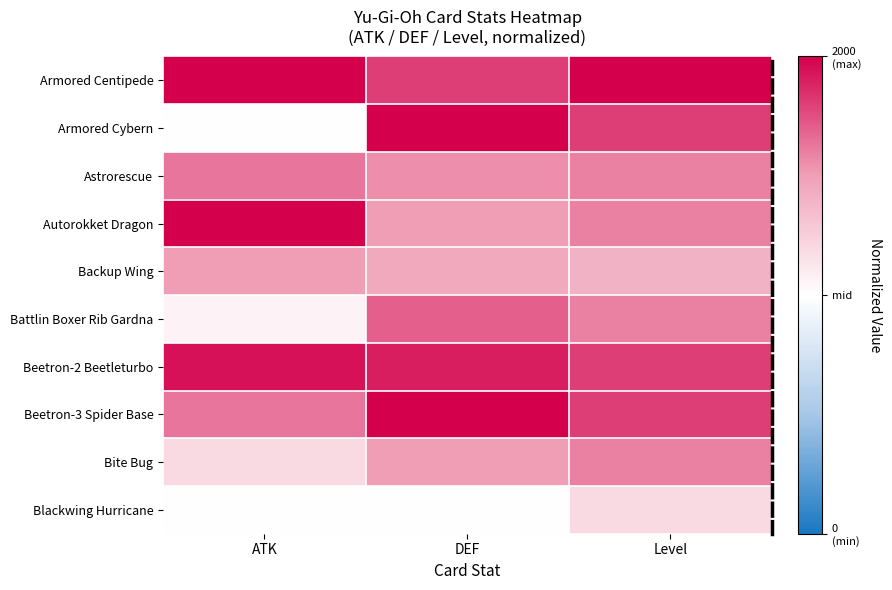

What is the maximum value shown in the chart?

1.0